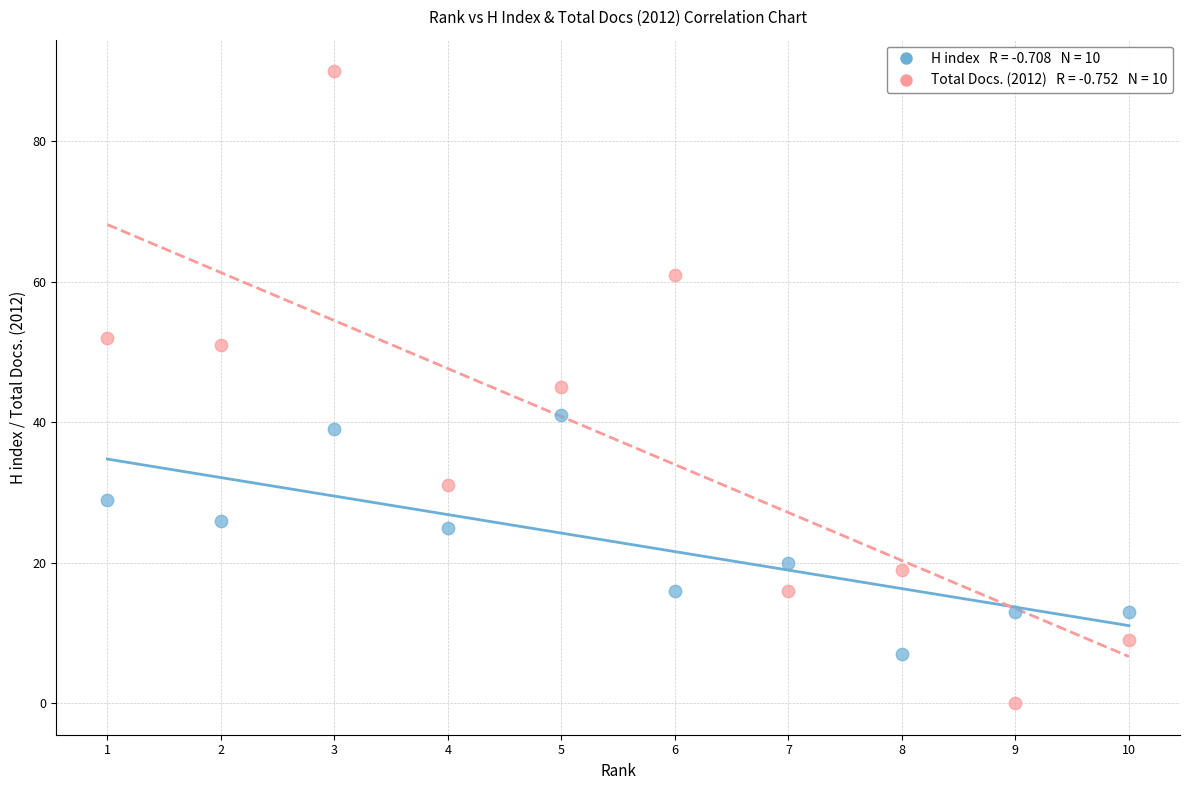

Across all data points, what is the range of Y values (max minus min)?

90